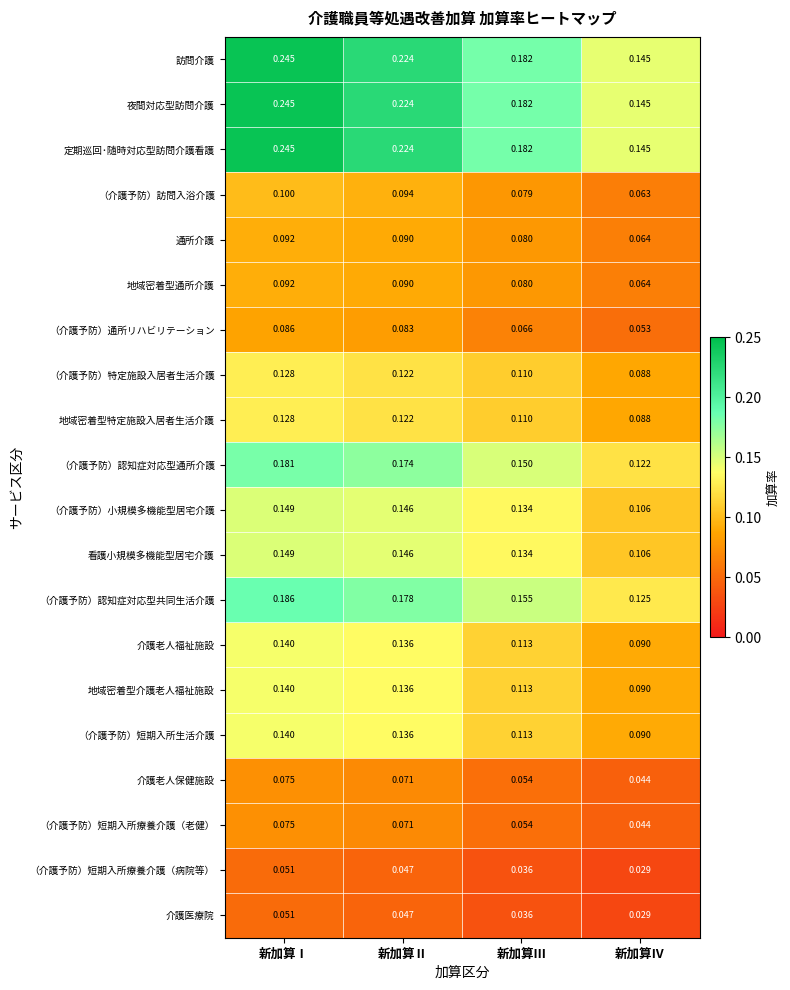

At which label does （介護予防）認知症対応型共同生活介護 reach its peak?

新加算Ⅰ